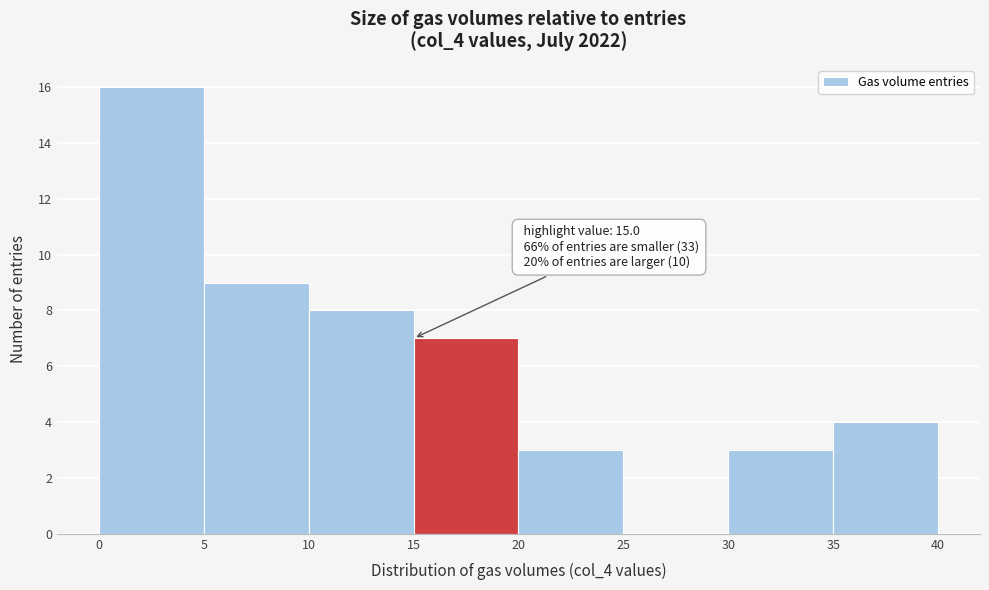

Which range on the x-axis has the tallest bar?

0 to 5